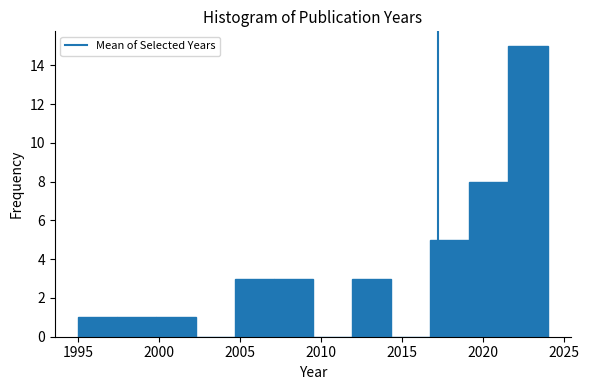

How tall is the bar that spans 2017.0 to 2019.0 on the x-axis? Neither the bar edges nor the heights are printed on the chart, so give them approximately, as read against the axes.

5